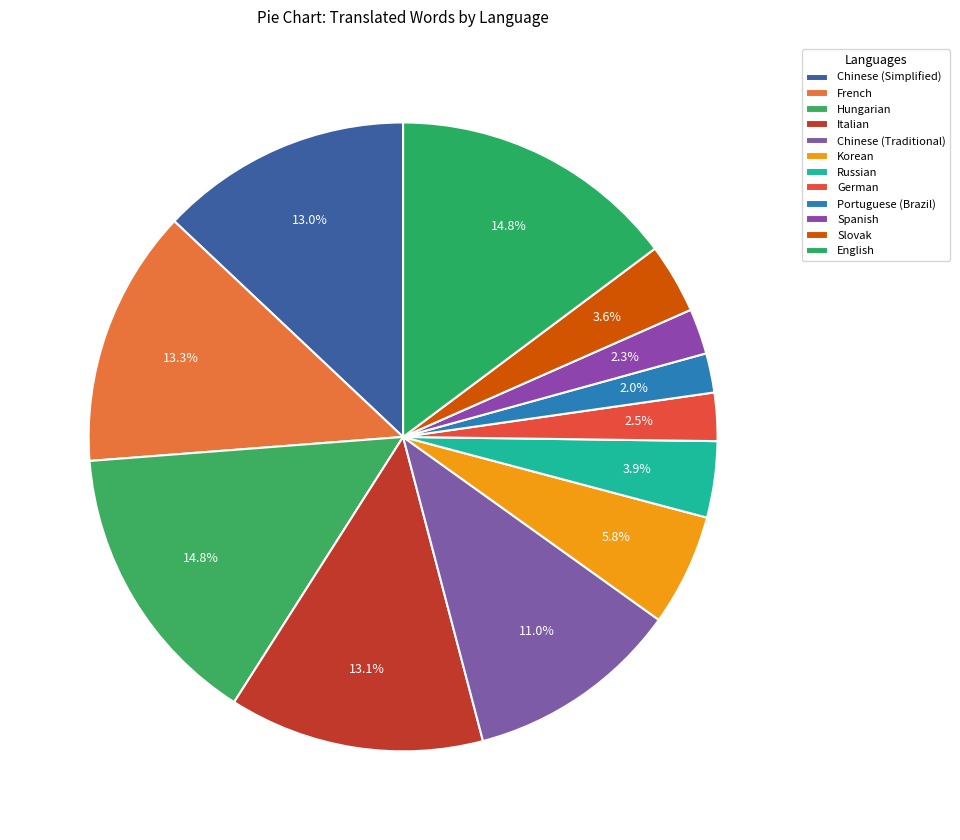

What is the ratio of the value at German to the value at Portuguese (Brazil)?

1.2